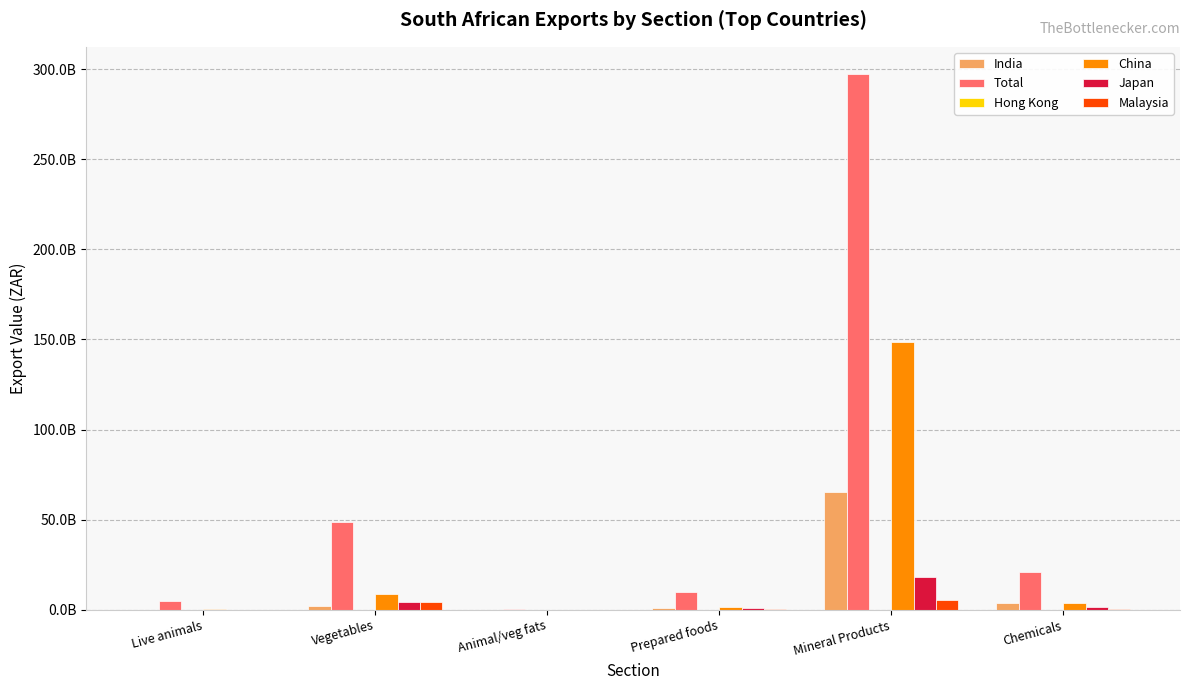

What is the spread (max minus min) of values at Chemicals?

21092760047